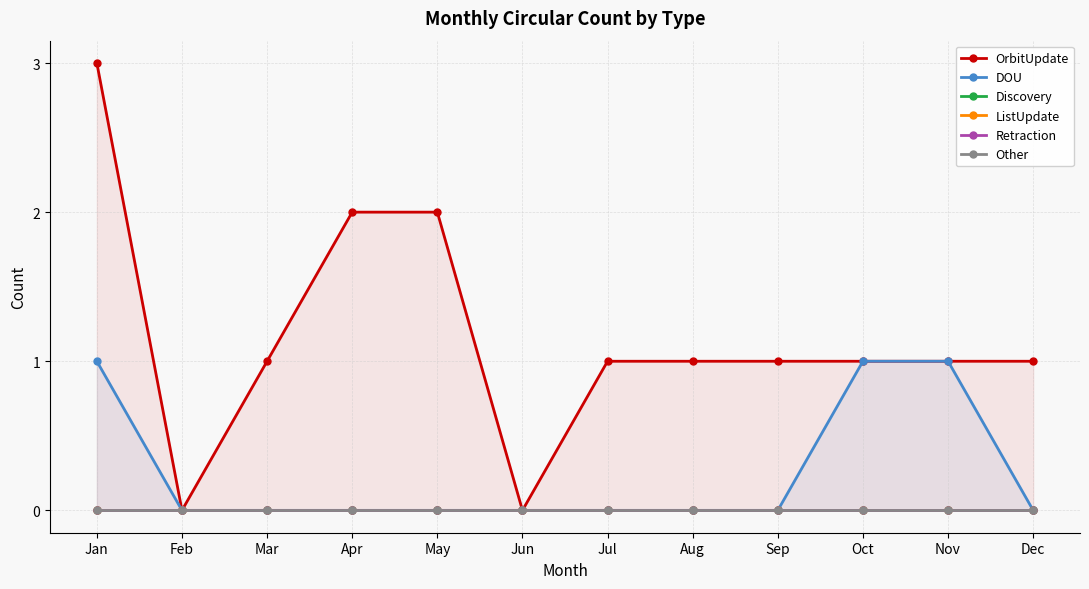

Is the value of Retraction at Jan greater than the value of DOU at Aug?

No